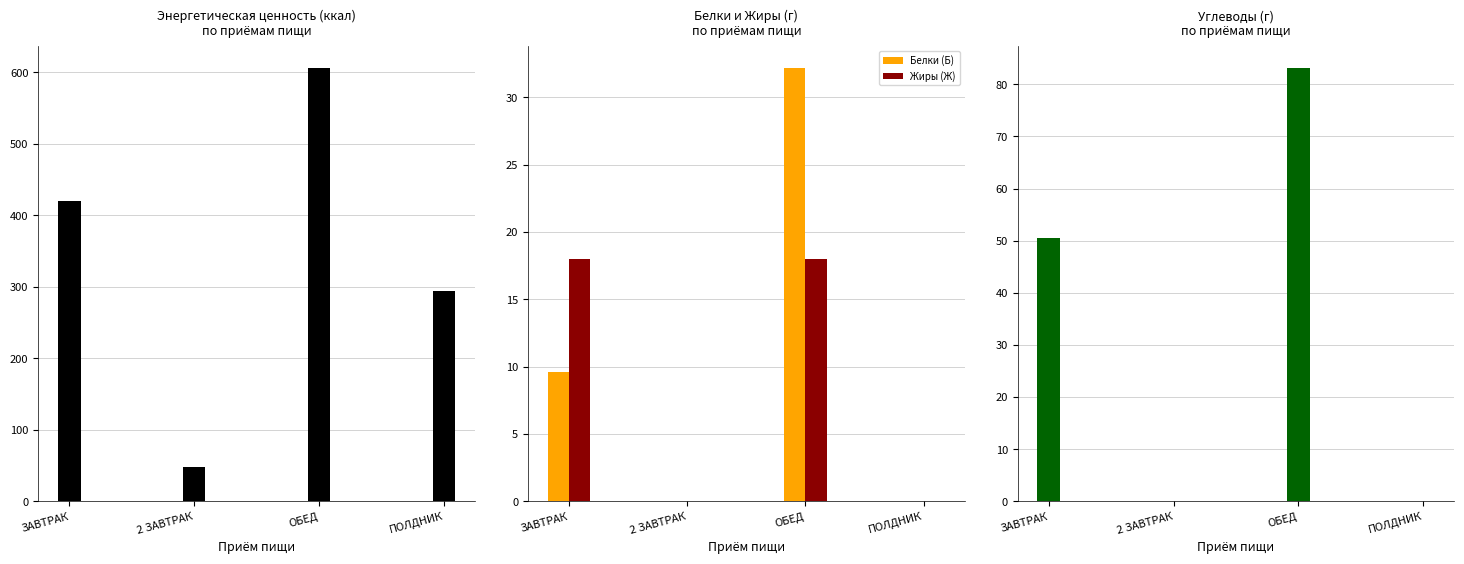

What is the greatest value displayed?

606.6